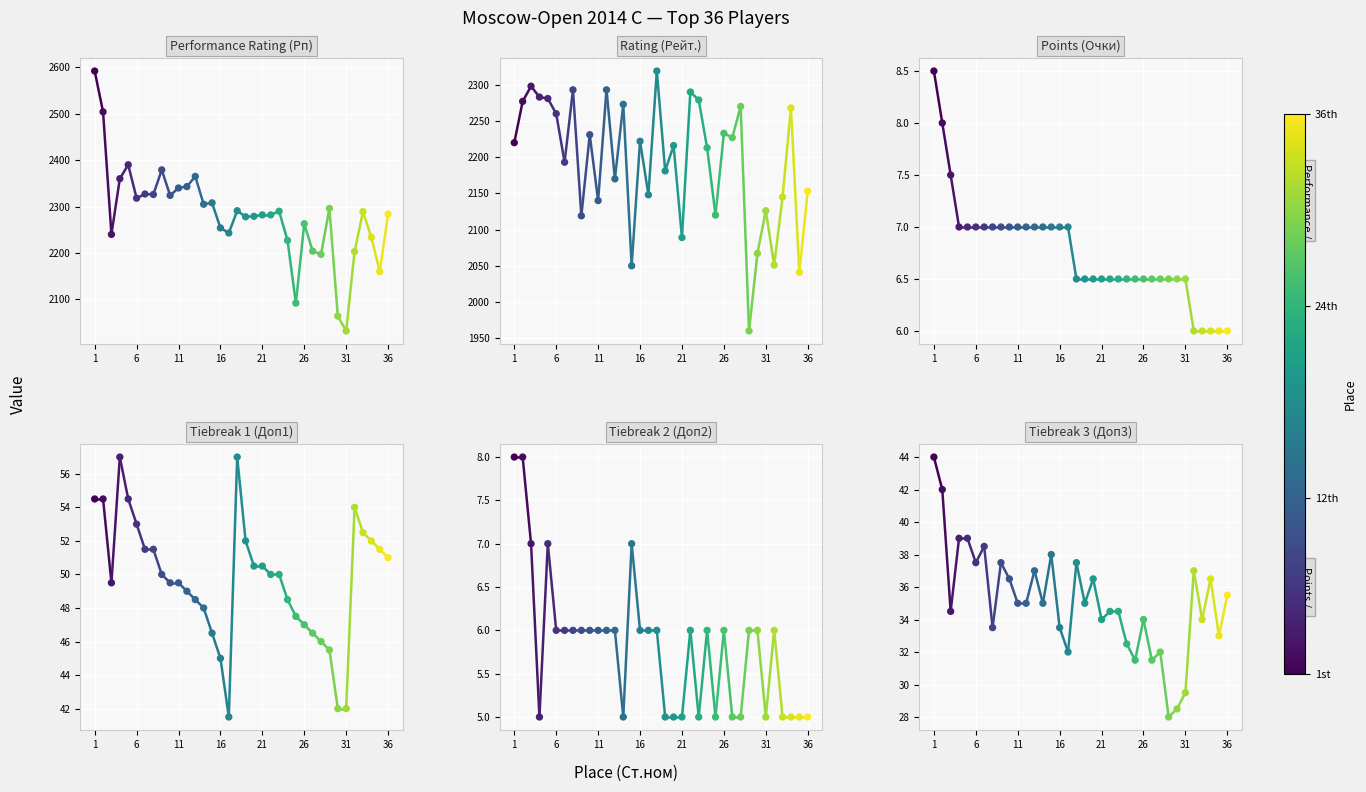

What are all the series names shown in the legend?

Рп, Рейт., Очки, Доп1, Доп2, Доп3